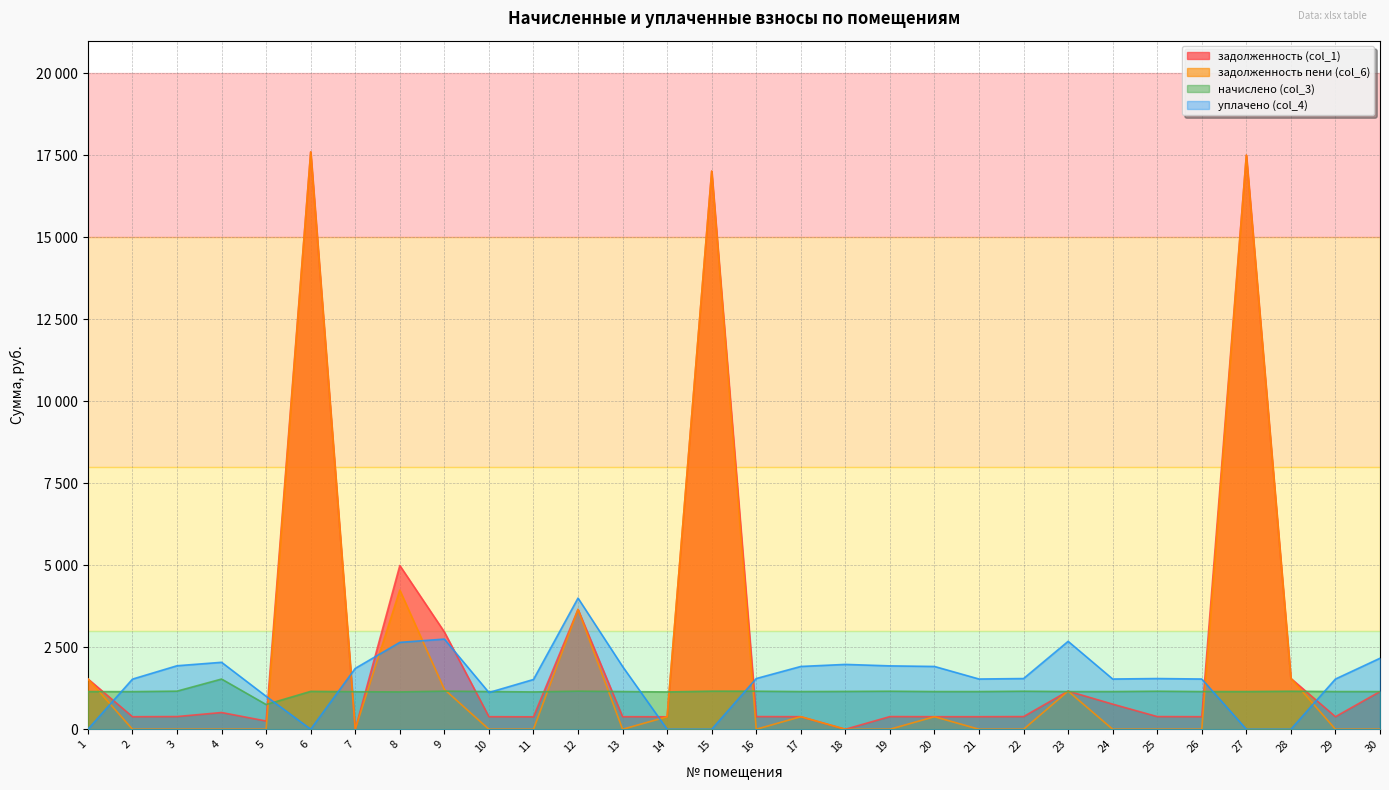

Rank the categories by начислено (col_3) value from highest to lowest.

4, 3, 9, 12, 15, 16, 19, 22, 25, 28, 6, 18, 1, 10, 13, 17, 20, 21, 23, 24, 26, 27, 29, 30, 2, 7, 8, 11, 14, 5